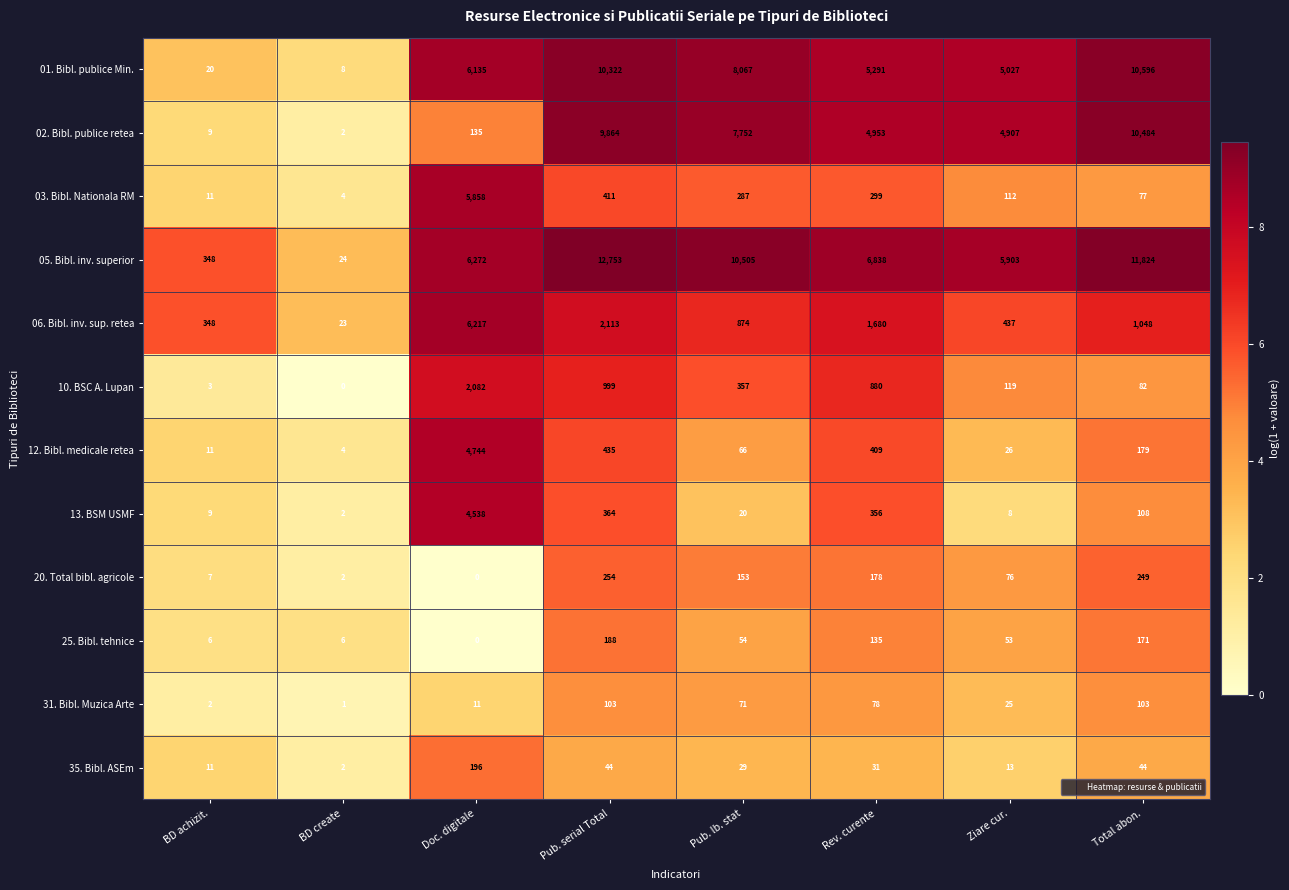

The value of 25. Bibl. tehnice at Pub. serial Total is 188. True or false?

True